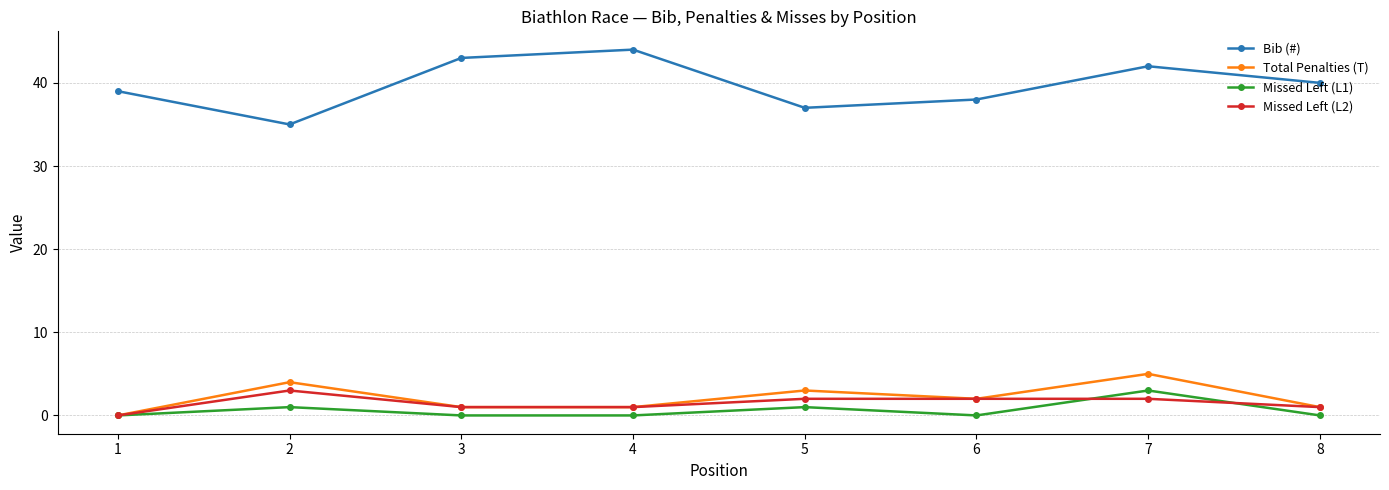

Rank the categories by Bib (#) value from highest to lowest.

4, 3, 7, 8, 1, 6, 5, 2